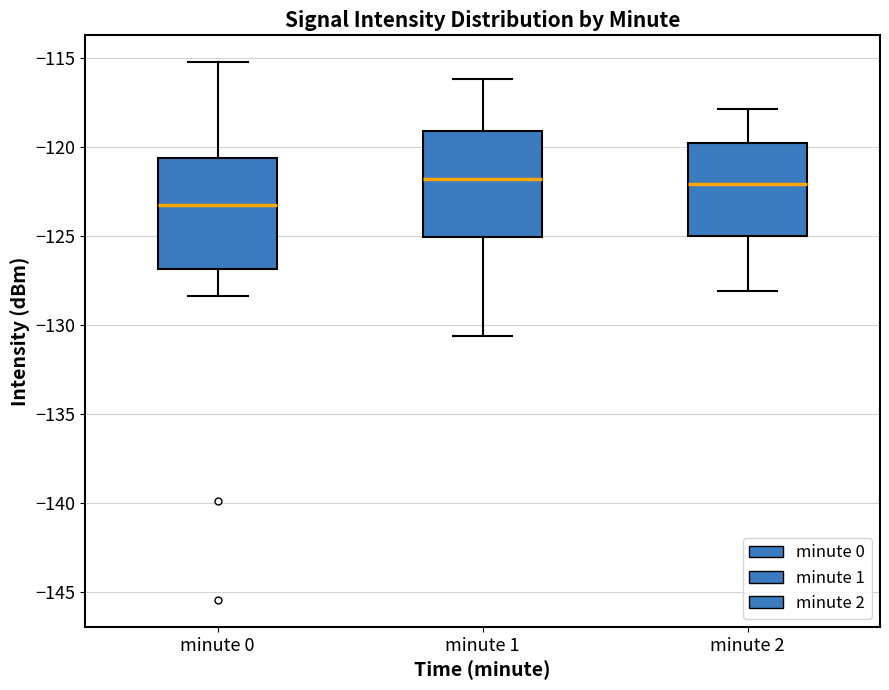

Reading left to right, read every box against the y-axis: the position of its median line, the range the box covers, and the ends of its whiskers. The values are not printed on the chart, so give them approximately, as read against the axis.

minute 0: median -123.0, box -127.0 to -120.5, whiskers -128.5 to -115.0
minute 1: median -122.0, box -125.0 to -119.0, whiskers -130.5 to -116.0
minute 2: median -122.0, box -125.0 to -120.0, whiskers -128.0 to -118.0